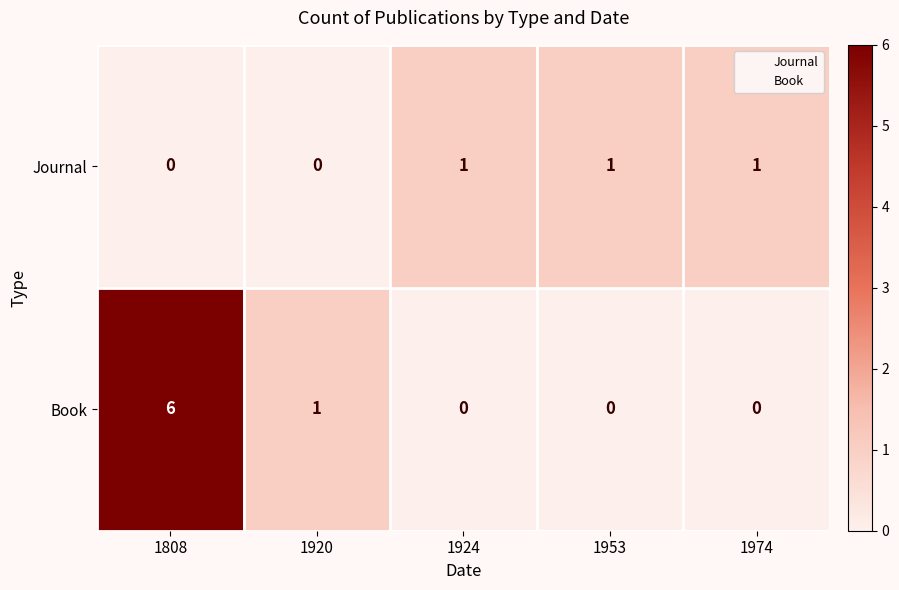

At 1953, list the series in order from smallest to largest.

Book, Journal